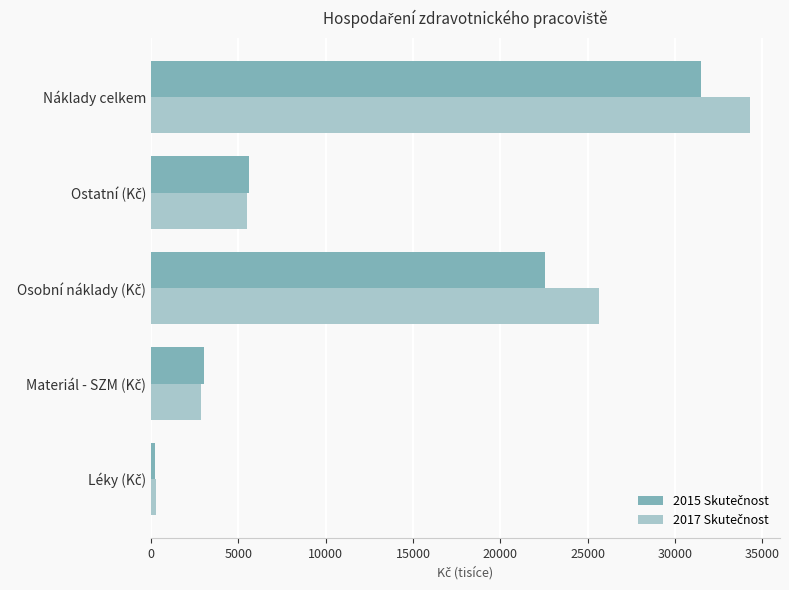

What is the greatest value displayed?

34286.5